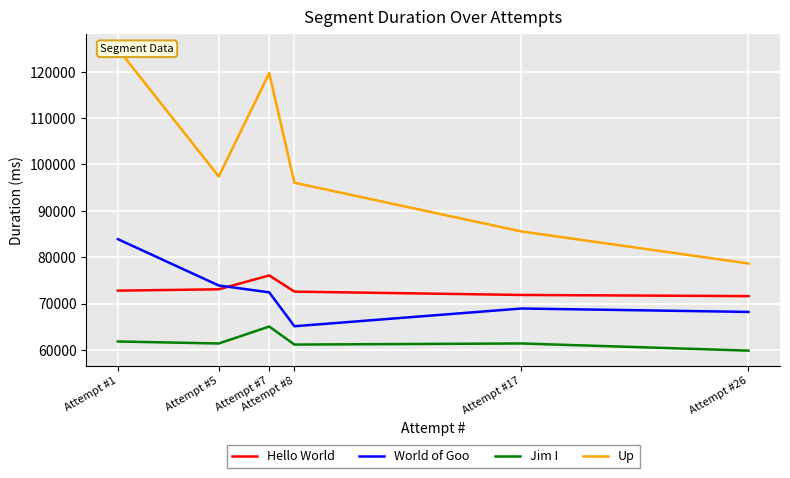

List the labels in order of Up value, smallest first.

Attempt #26, Attempt #17, Attempt #8, Attempt #5, Attempt #7, Attempt #1